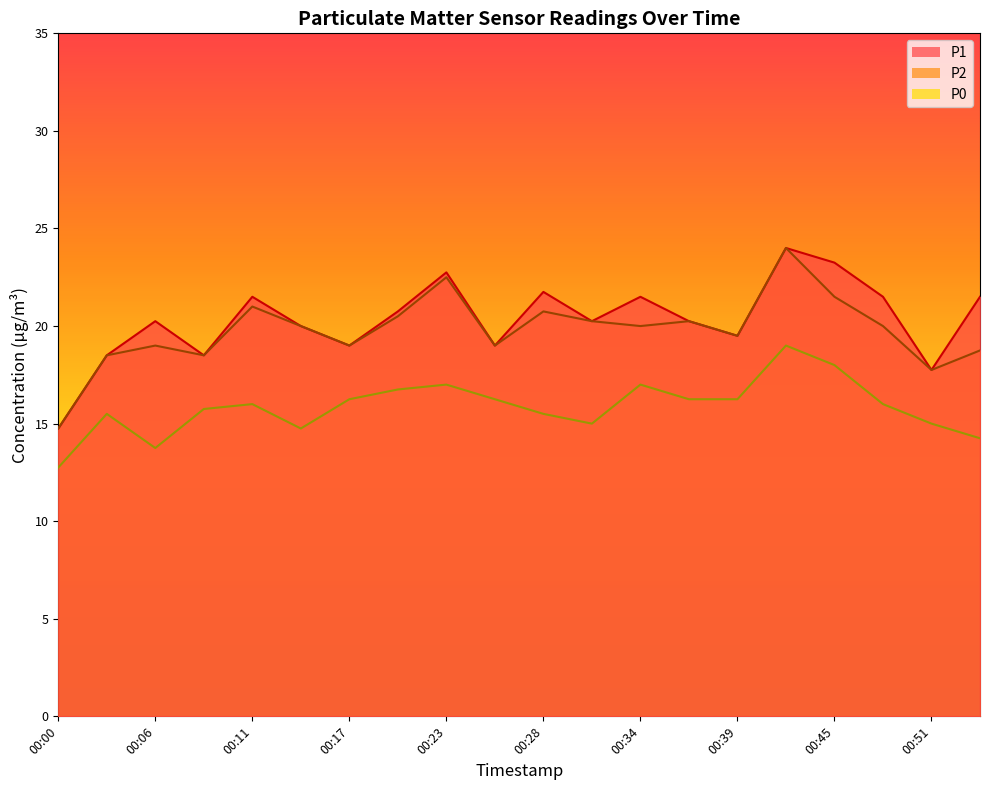

At how many categories does at least one series exceed 18?

18